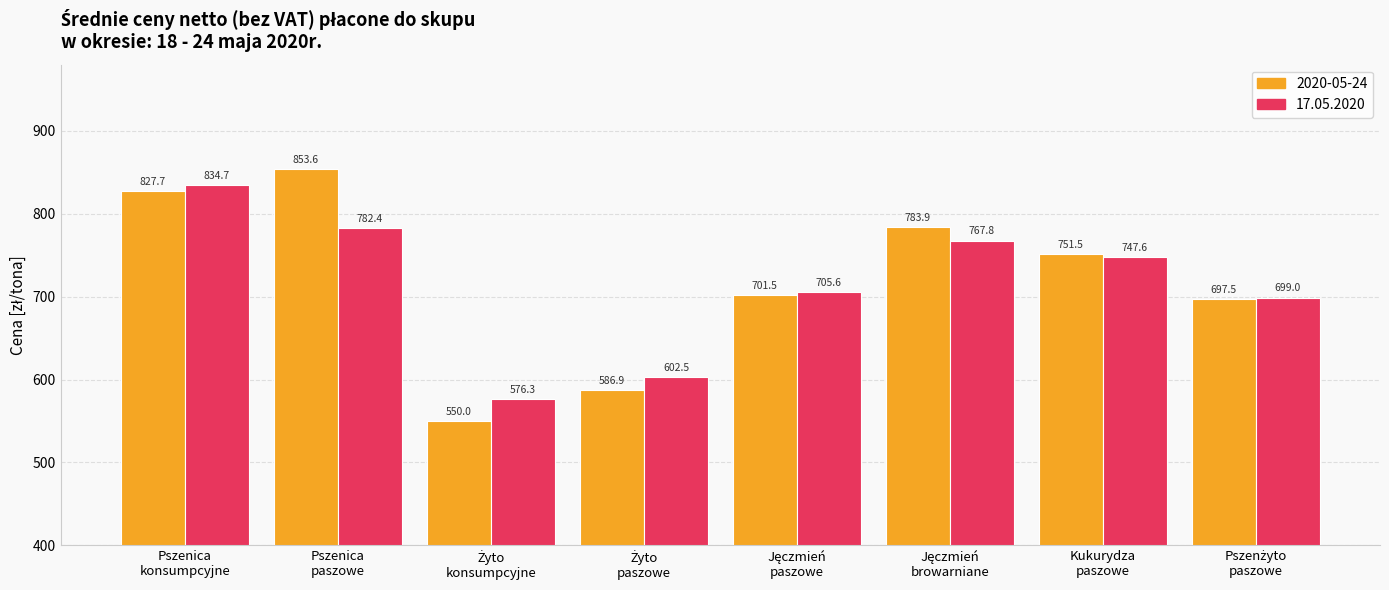

Reading right to left, what are all the values shown in this chart?

2020-05-24: 697.5	751.5	783.9	701.5	586.9	550.0	853.6	827.7
17.05.2020: 699.0	747.6	767.8	705.6	602.5	576.3	782.4	834.7